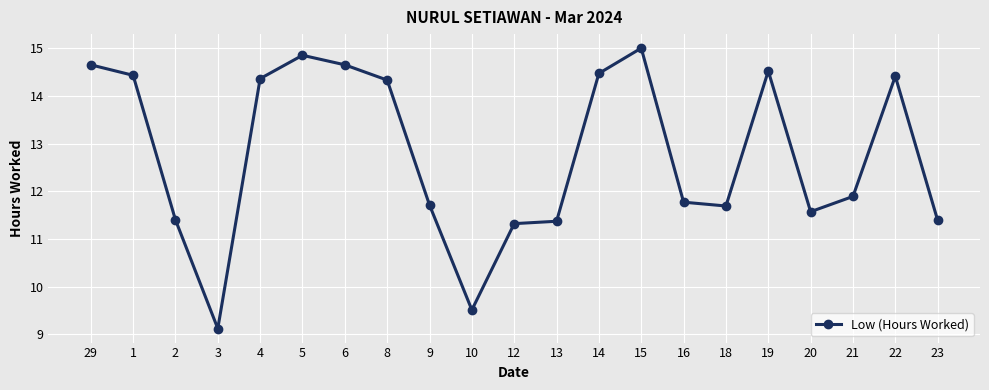

Is this an area chart (filled region under the line)?

No